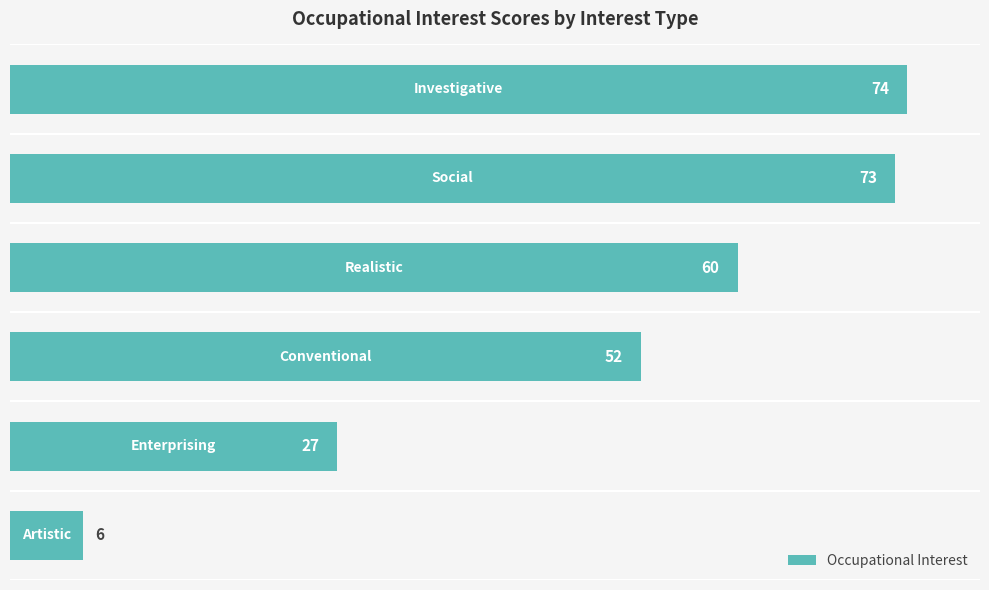

What is the difference between the maximum and minimum values?

68